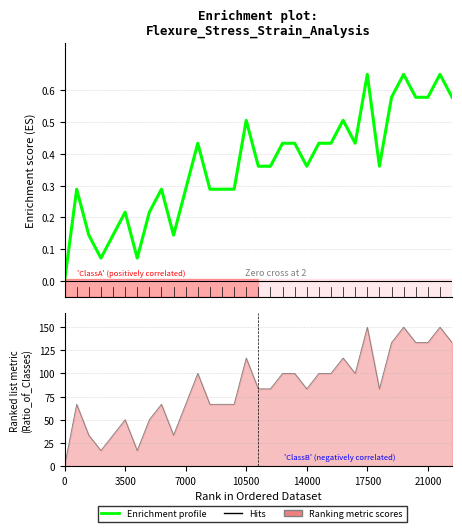

In Enrichment profile, how many points are lower than both neighbors (excluding endpoints)?

6